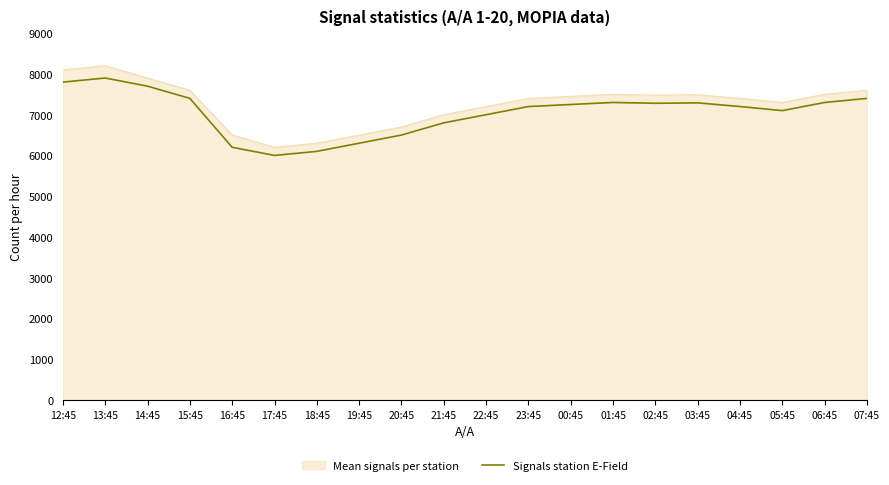

How many lines are shown in the chart?

2